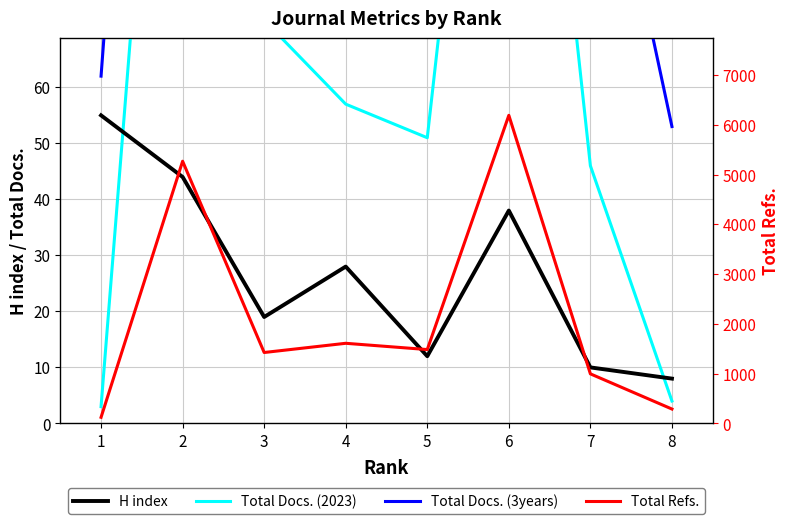

Which series has the largest range (max minus min)?

Total Refs.